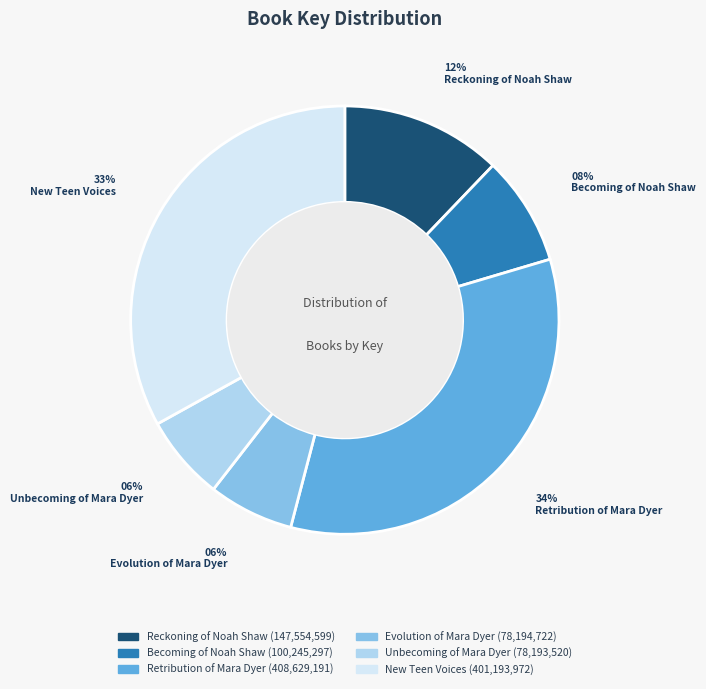

Between New Teen Voices and Reckoning of Noah Shaw, which is larger?

New Teen Voices